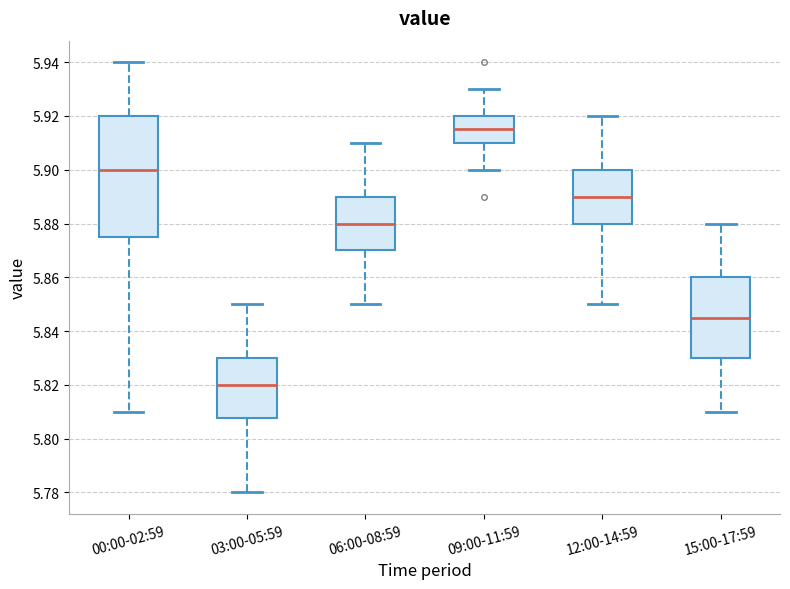

Which box is the tallest, from its lower edge to its upper edge?

00:00-02:59